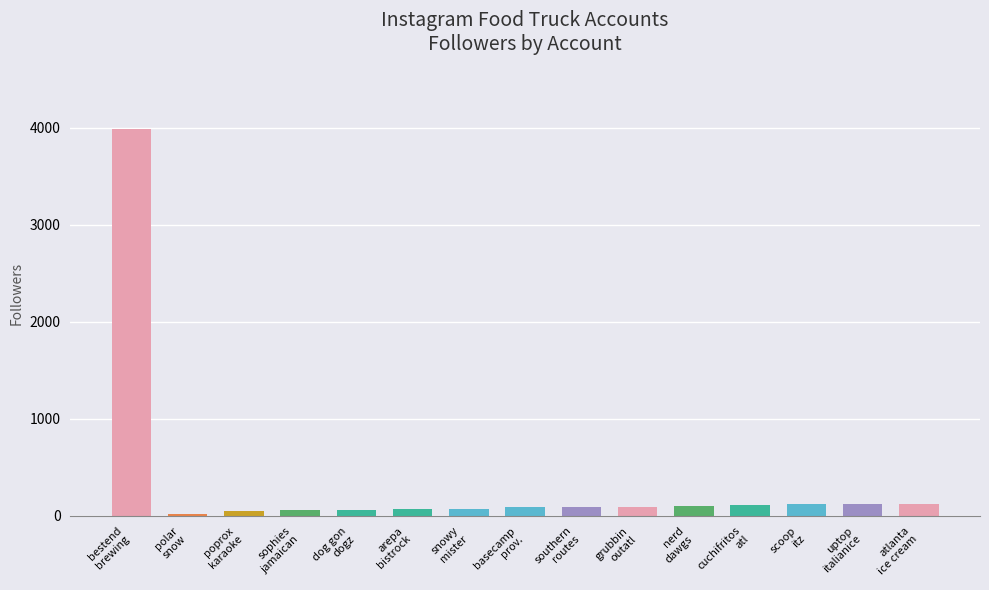

Is it true that the value at cuchifritos
atl is 116?

True